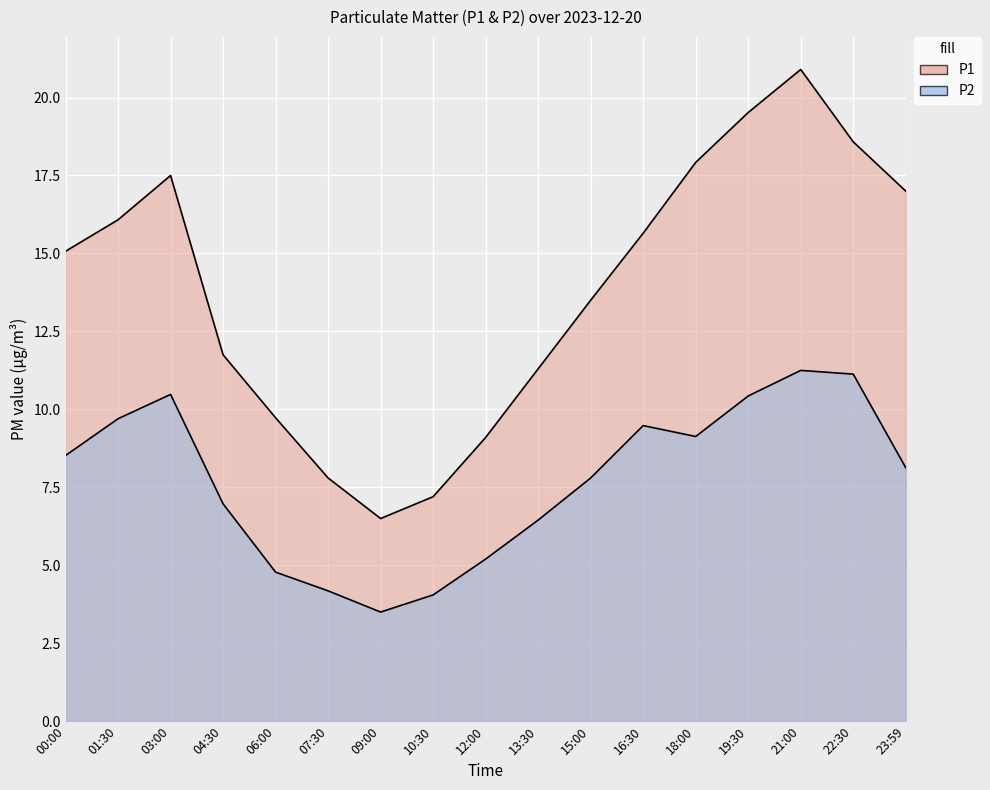

True or false: P1 has more than 2 points higher than both neighbors.

False